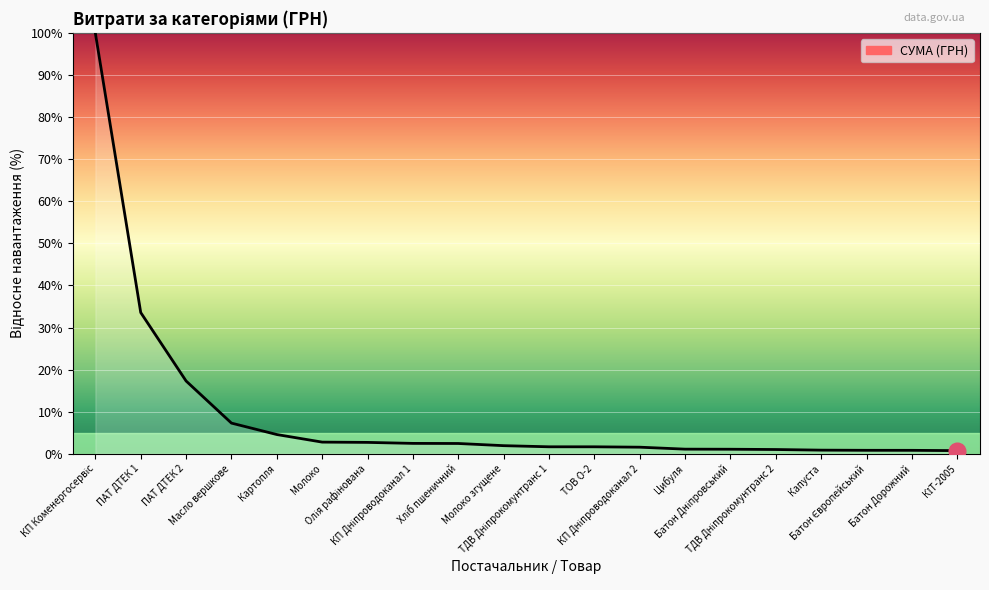

How many lines are shown in the chart?

1